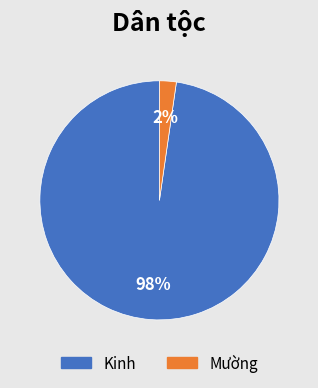

Combined, do Kinh and Mường account for over 50%?

Yes